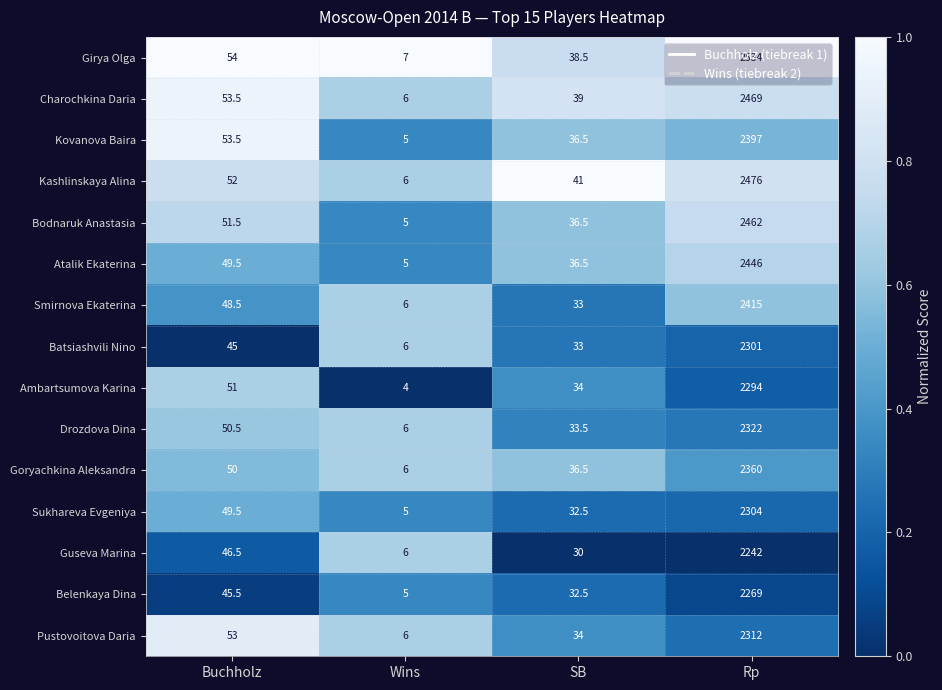

What is the difference between the maximum and minimum values in the Guseva Marina series?

2236.0